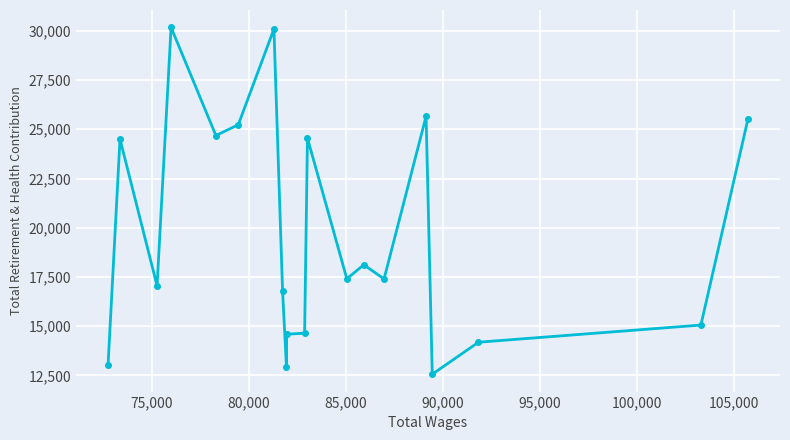

What is the sum of all values?

394173